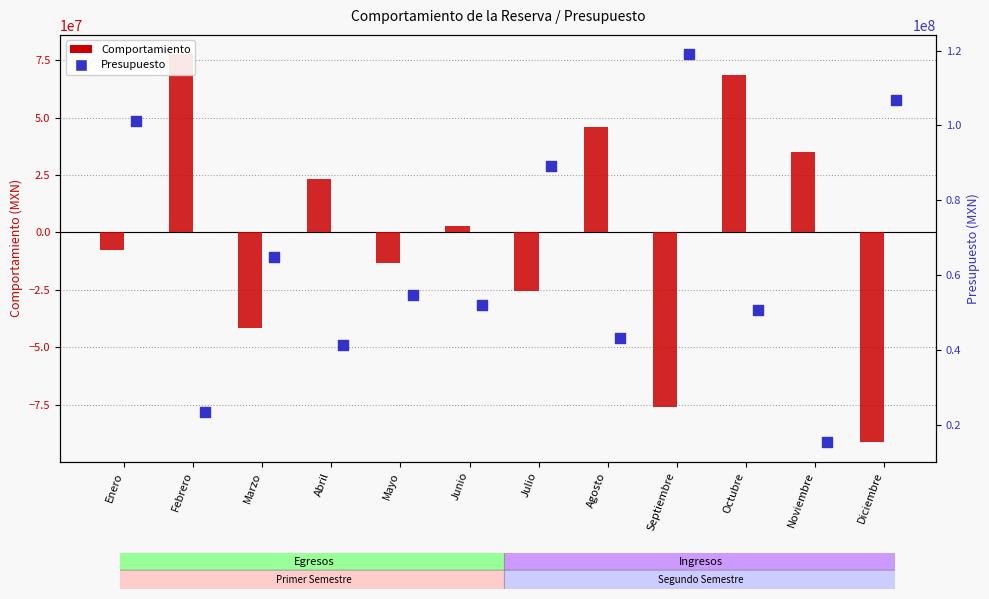

At which category is the sum across all series the highest?

Octubre